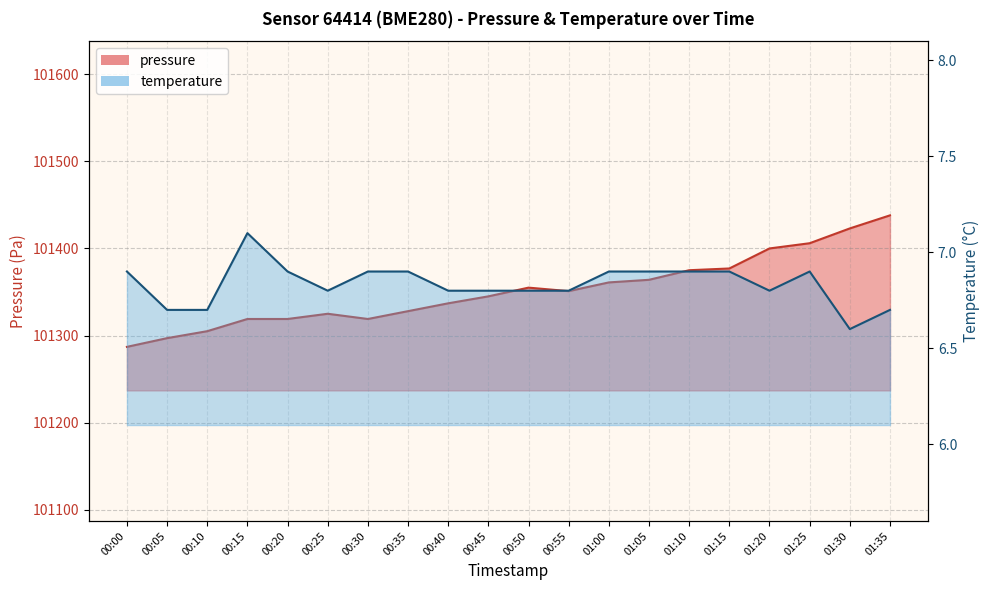

Which category has the highest value in the pressure series?

01:35